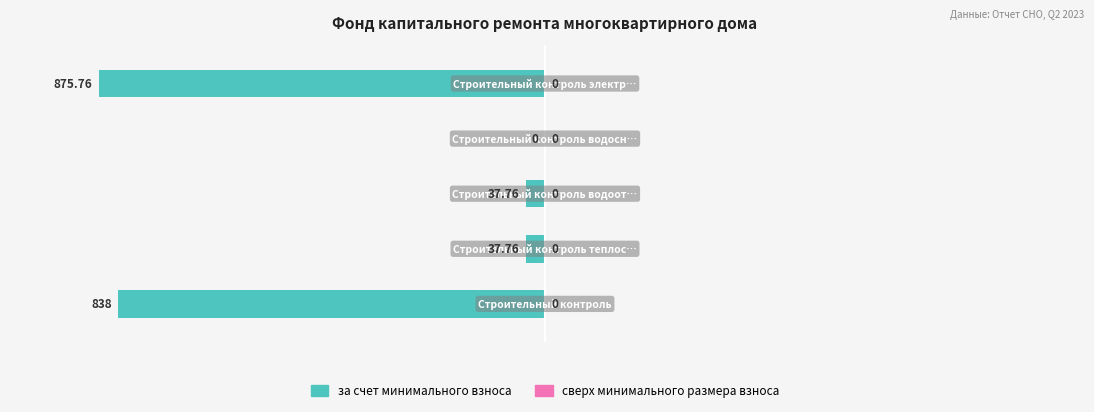

What is the smallest value displayed?

-100.0